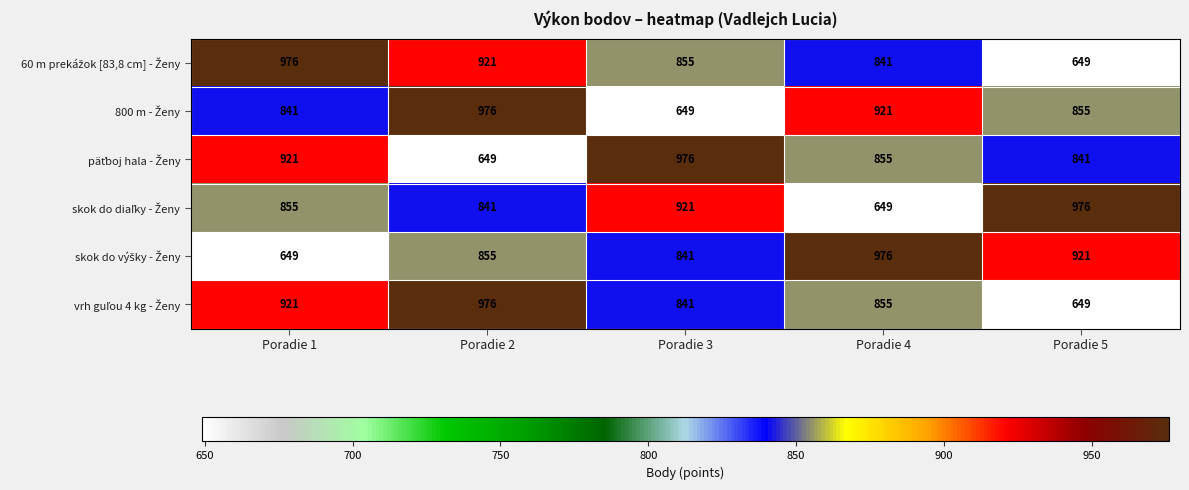

What is the difference between the highest and lowest values at Poradie 1?

327